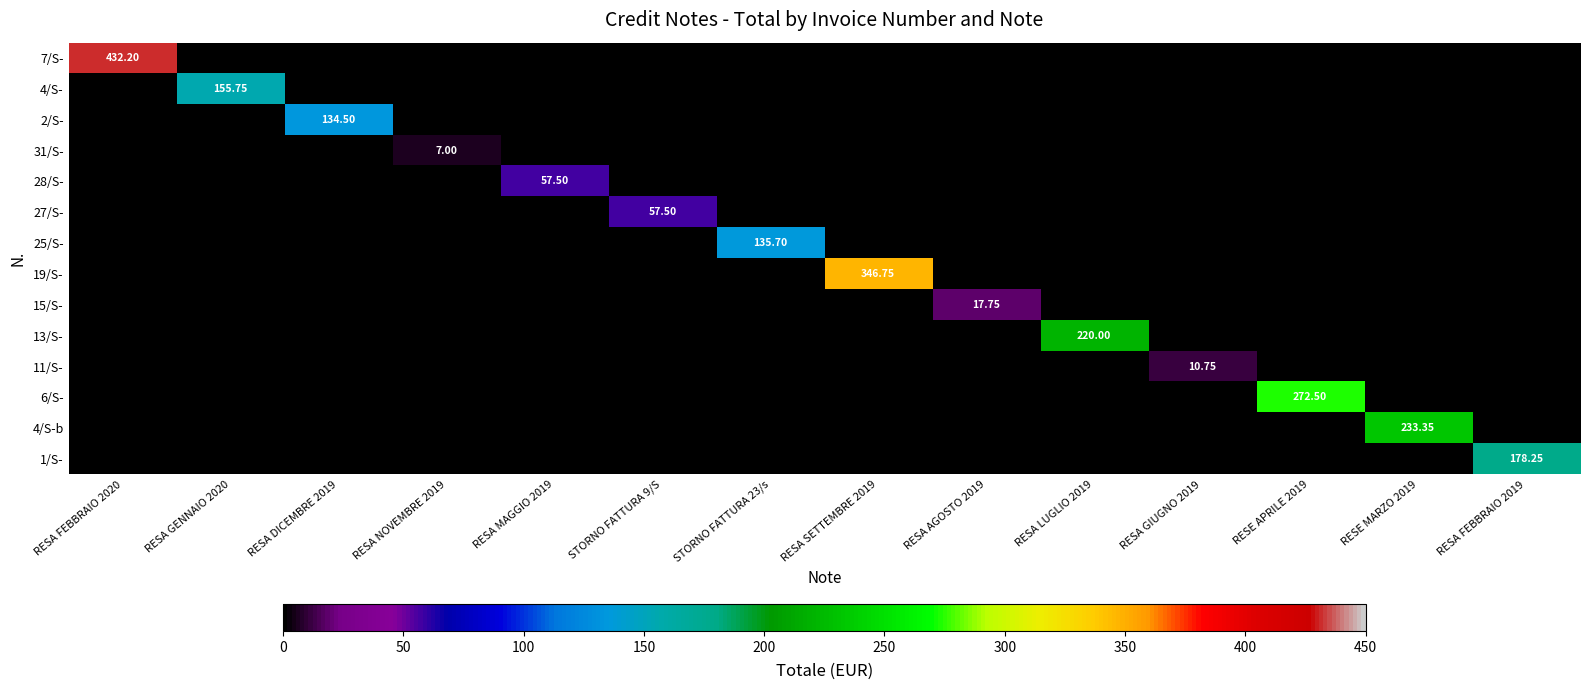

List the series in order of their peak value, highest first.

7/S-, 19/S-, 6/S-, 4/S-b, 13/S-, 1/S-, 4/S-, 25/S-, 2/S-, 28/S-, 27/S-, 15/S-, 11/S-, 31/S-